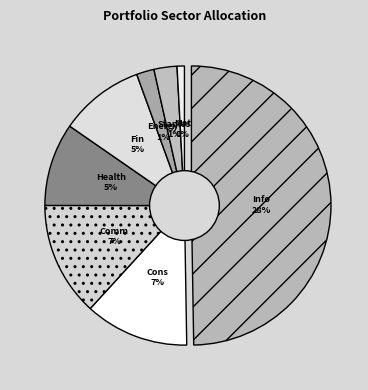

What is the change in value from 19 to 23?

-0.1